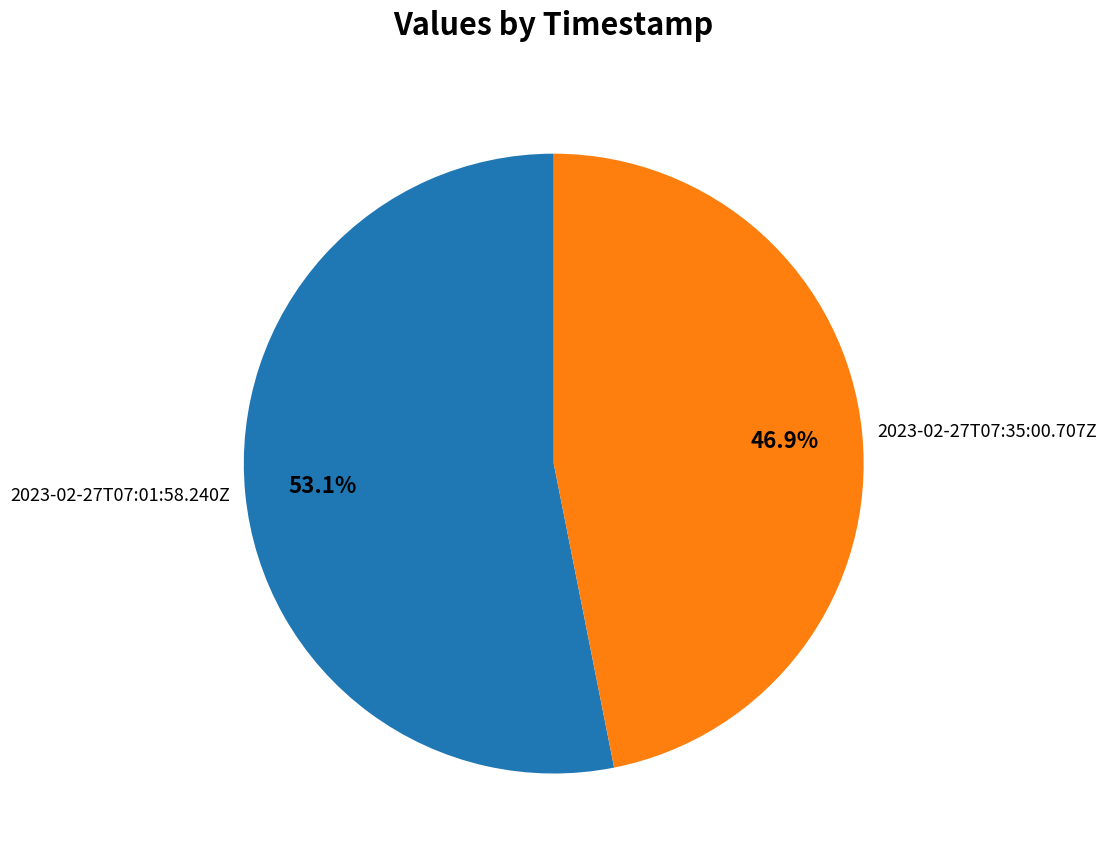

To the nearest percent, what portion does 2023-02-27T07:01:58.240Z represent?

53%